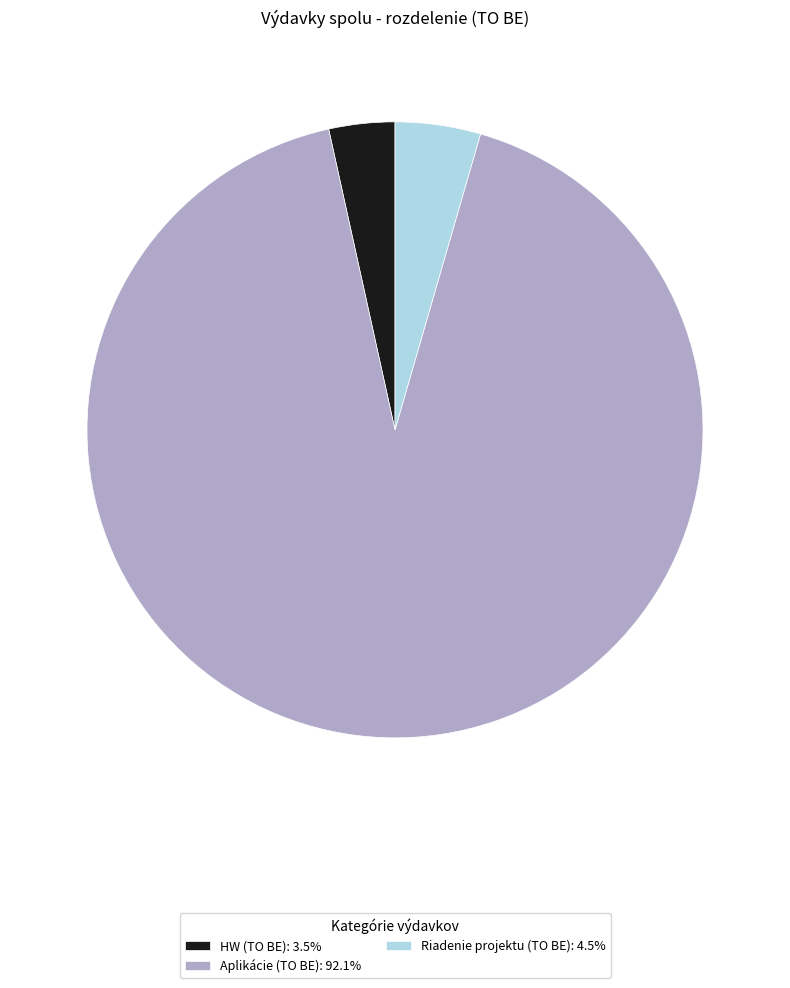

Do Riadenie projektu (TO BE): 4.5% and Aplikácie (TO BE): 92.1% together represent more than half of the pie?

Yes